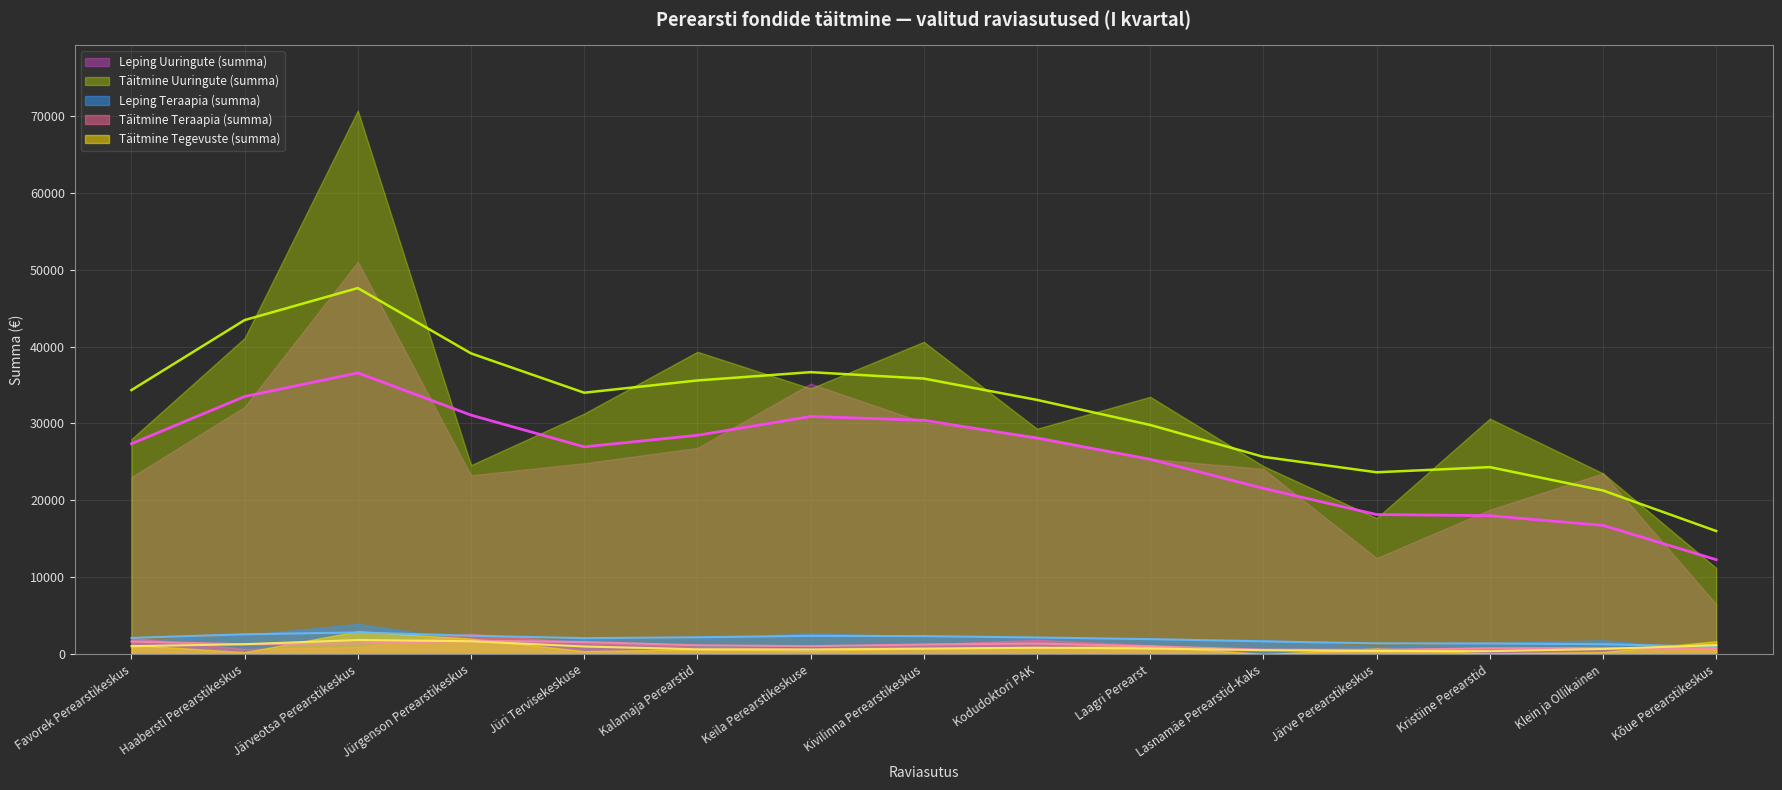

True or false: Täitmine Teraapia (summa) and Leping Teraapia (summa) cross at least once.

True